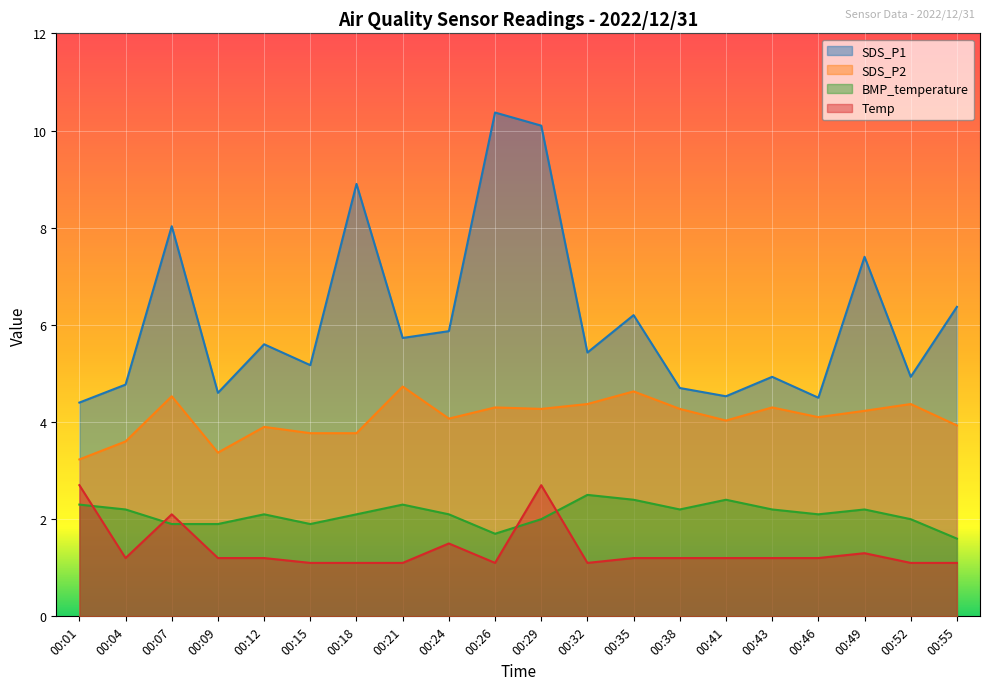

How many data points does each series have?

20